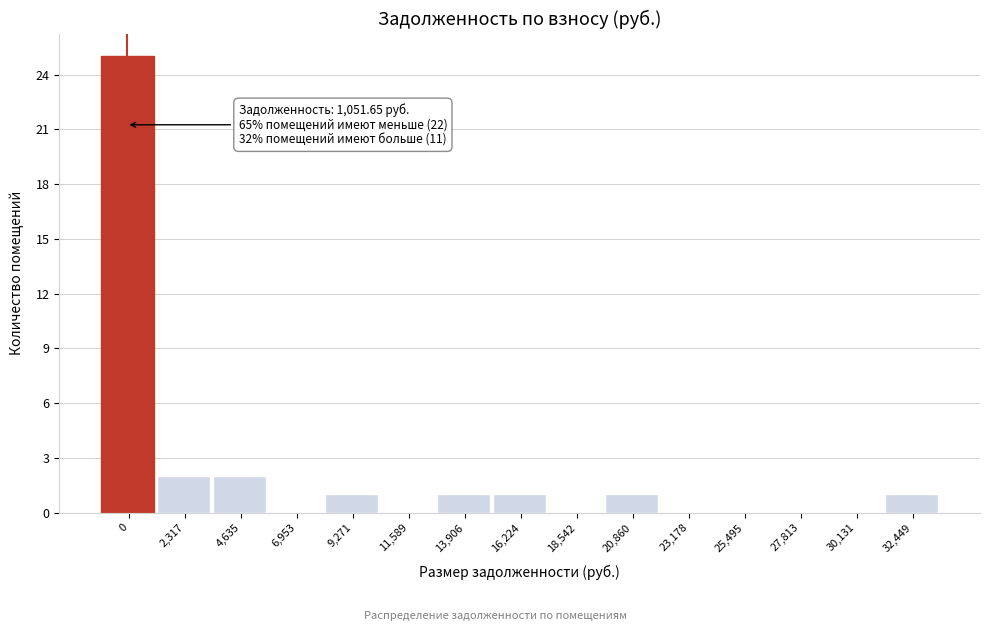

Reading left to right, extract all data points from this chart.

0=25	2,317=2	4,635=2	6,953=0	9,271=1	11,589=0	13,906=1	16,224=1	18,542=0	20,860=1	23,178=0	25,495=0	27,813=0	30,131=0	32,449=1